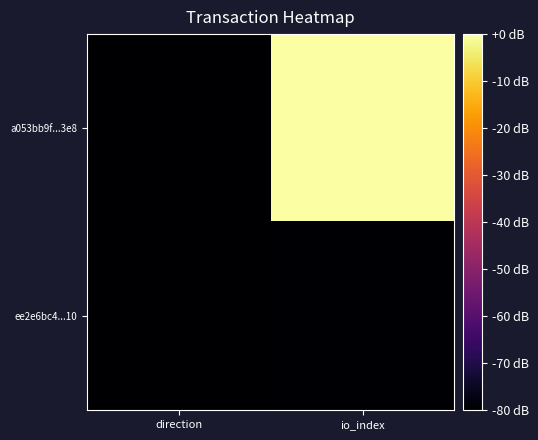

Reading right to left, list all the values displayed in this chart.

a053bb9f...3e8: io_index=0.0	direction=-80.0
ee2e6bc4...10: io_index=-79.7	direction=-79.9